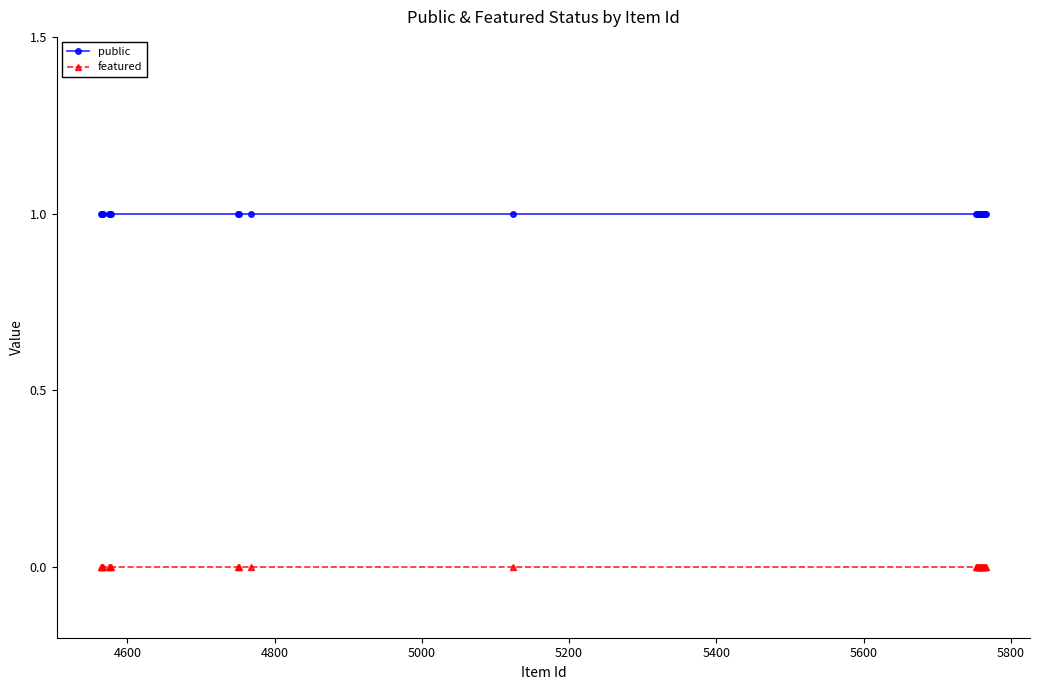

True or false: featured and public intersect in this chart.

False